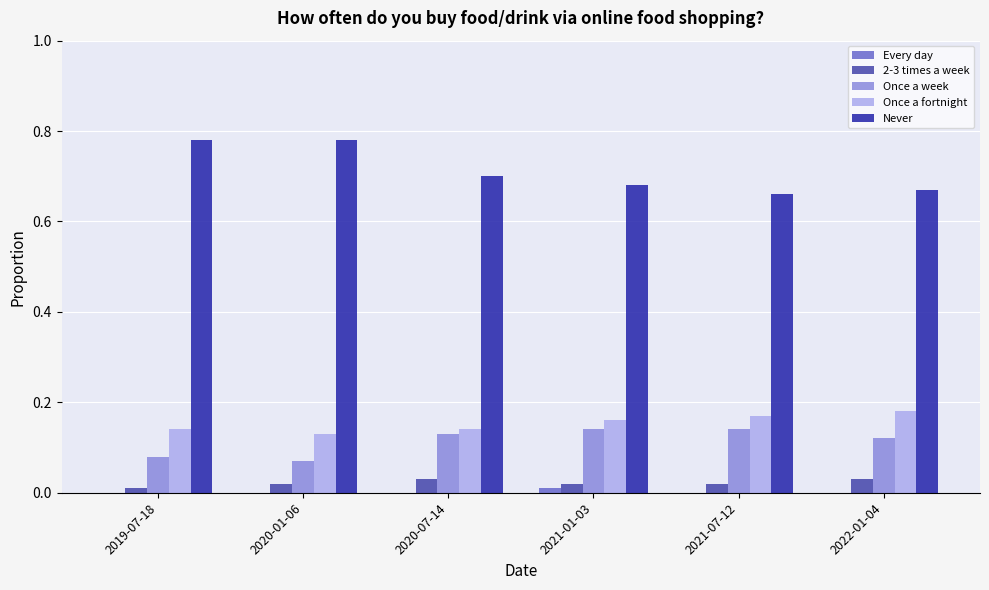

What is the total value across all series at 2021-07-12?

1.0